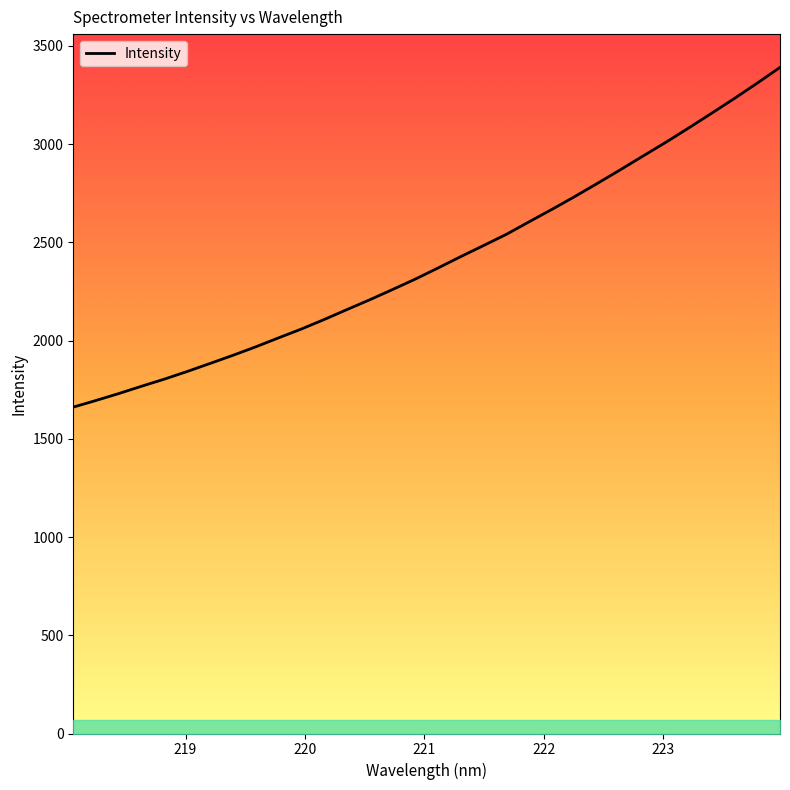

What is the greatest value displayed?

3390.8